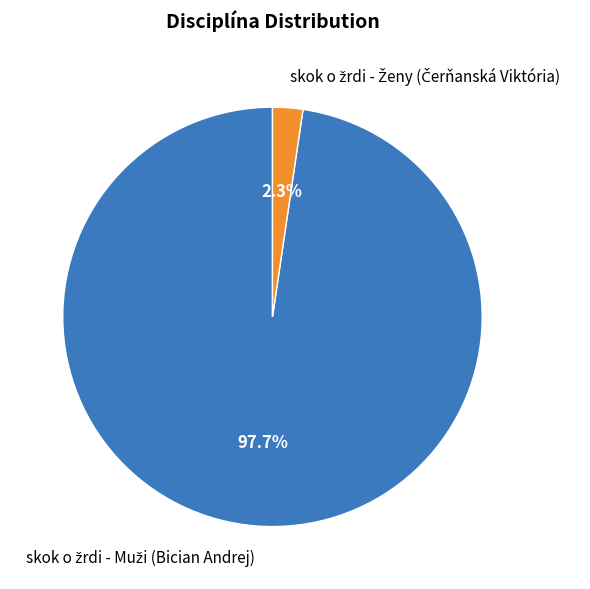

Is there any slice that represents more than half of the pie?

Yes